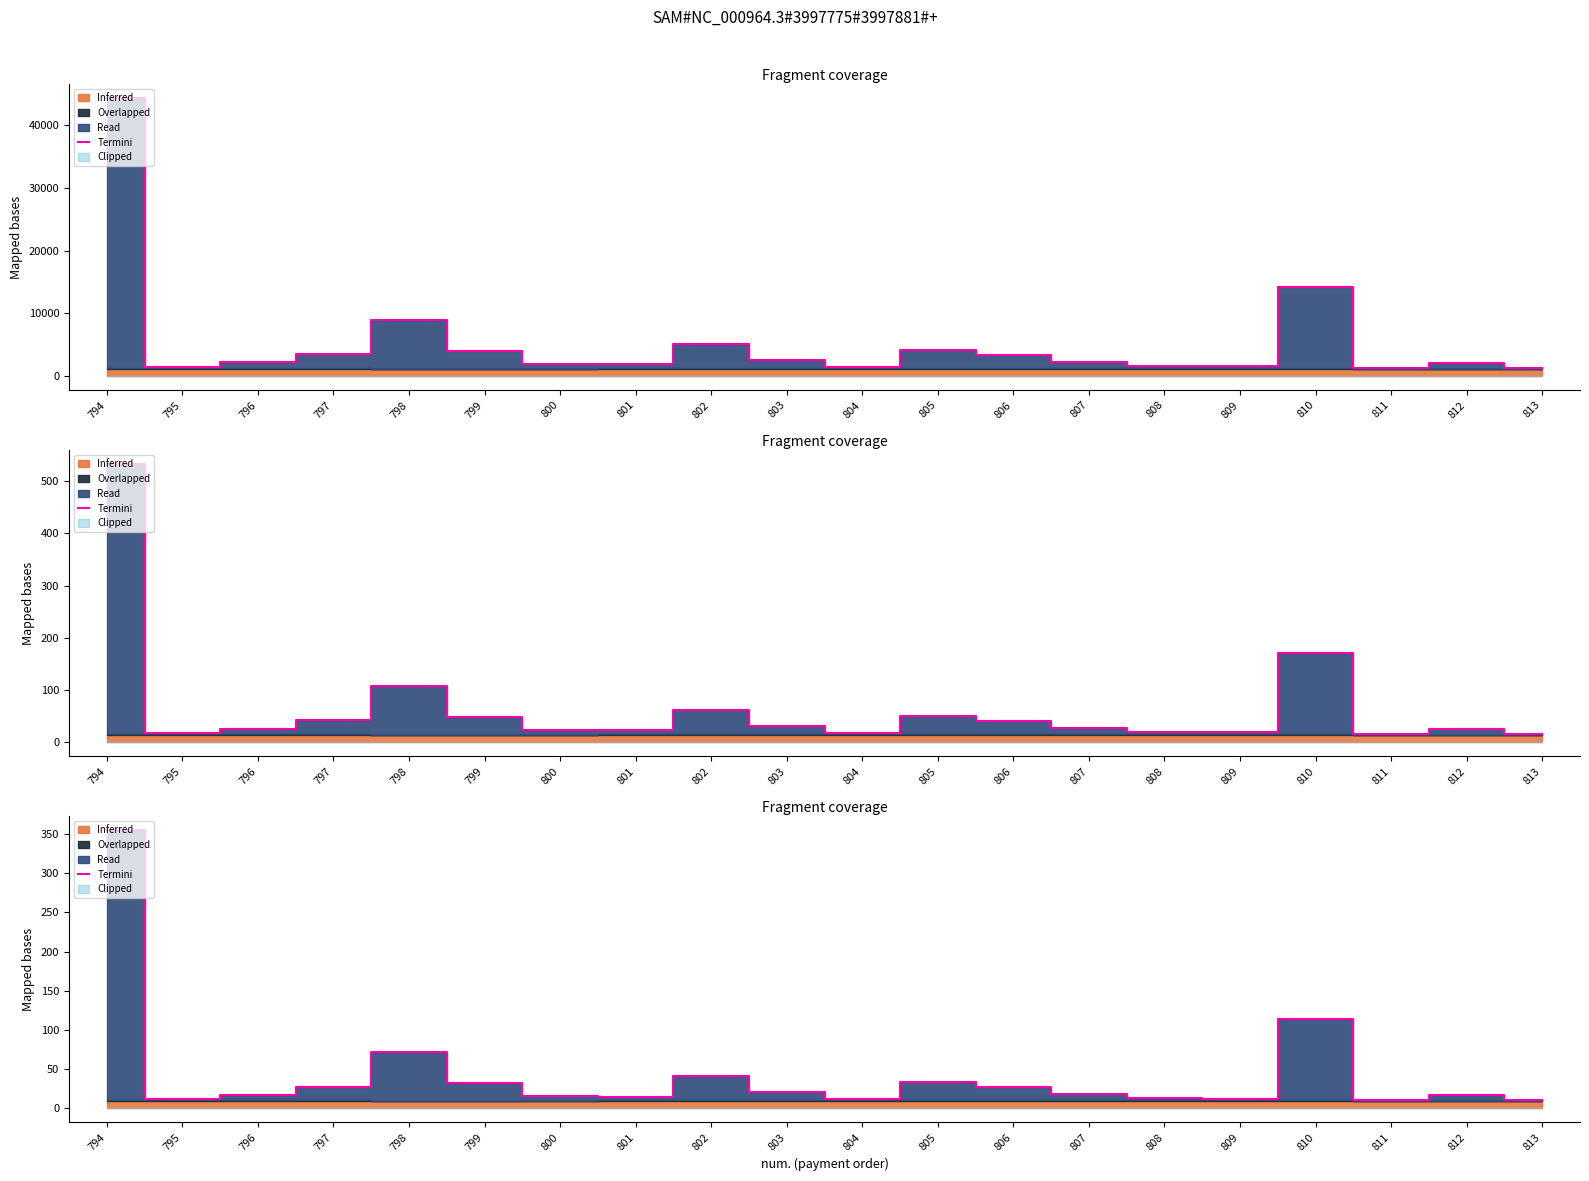

Which label corresponds to the smallest value in the chart?

811